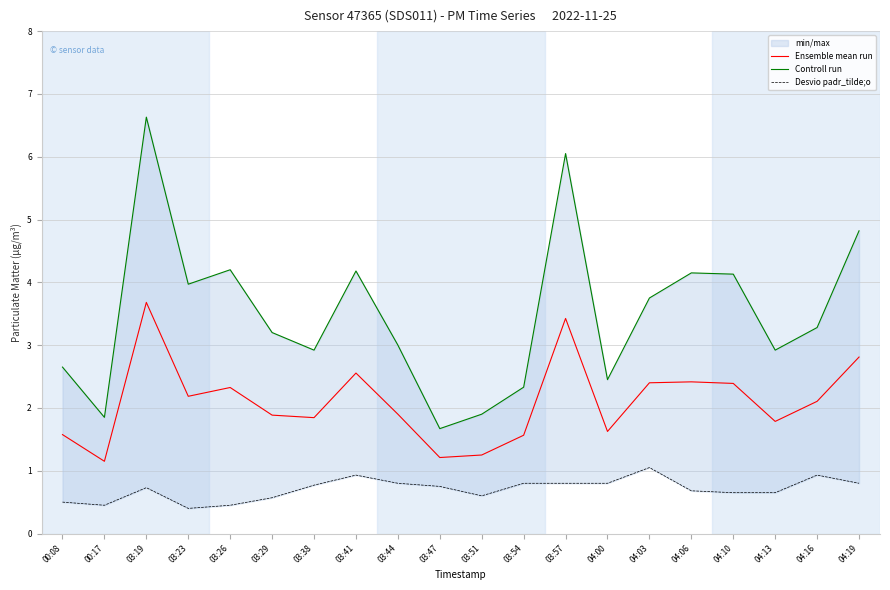

What is the spread (max minus min) of values at 00:08?

2.1